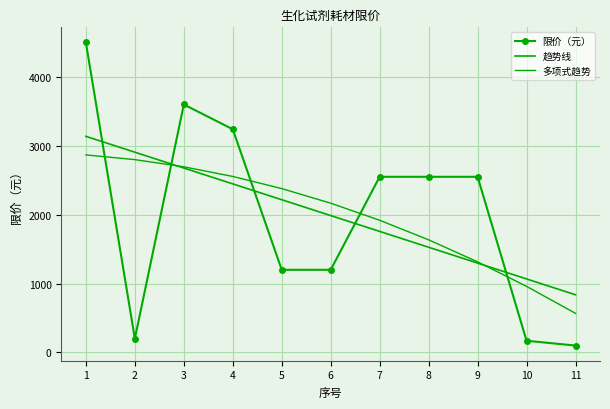

Is it true that 趋势线 equals 465.8 at 11?

False